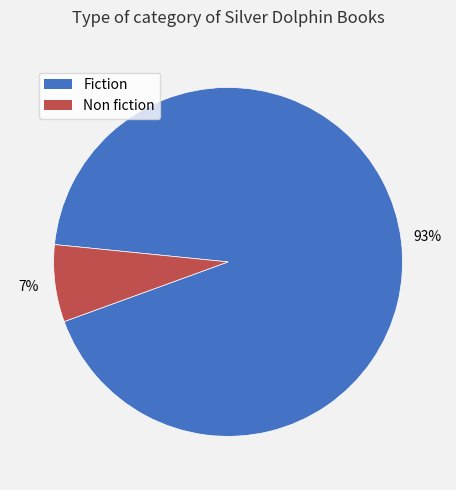

What is the majority slice?

Fiction